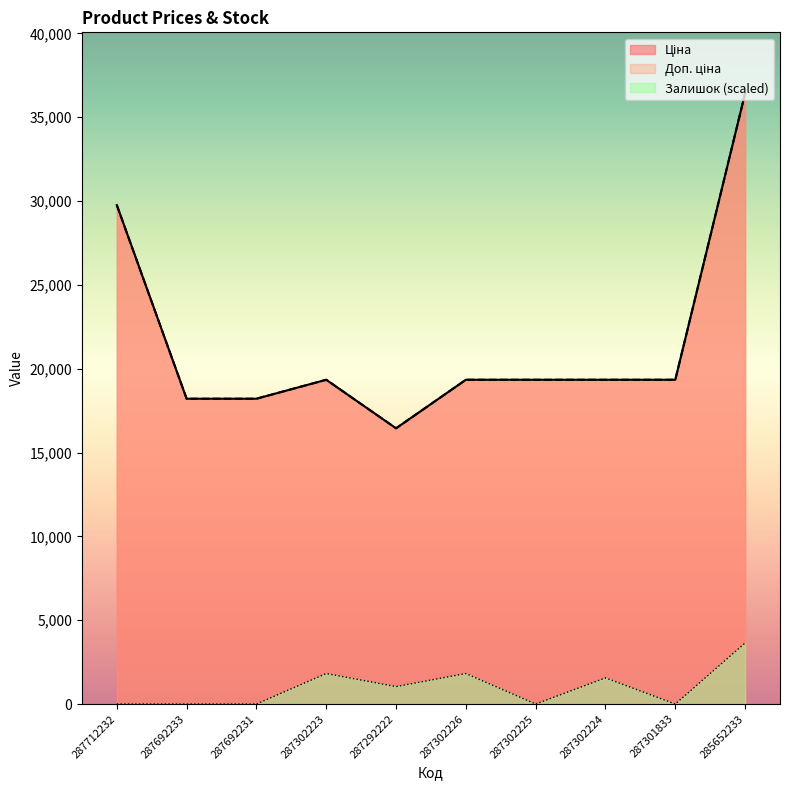

Between 287301833 and 287302224, which is larger?

287301833